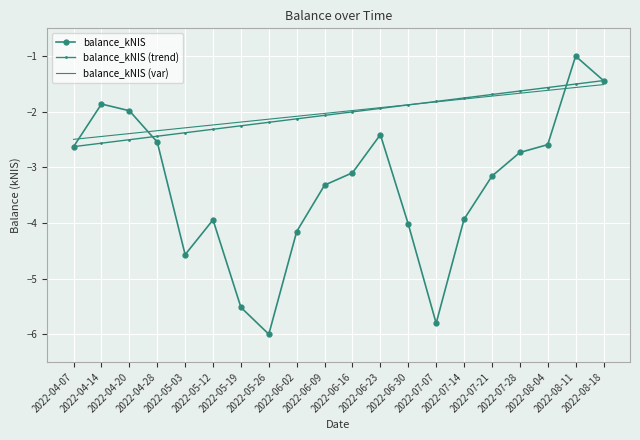

What value does the balance_kNIS series have at 2022-07-14?

-3.9